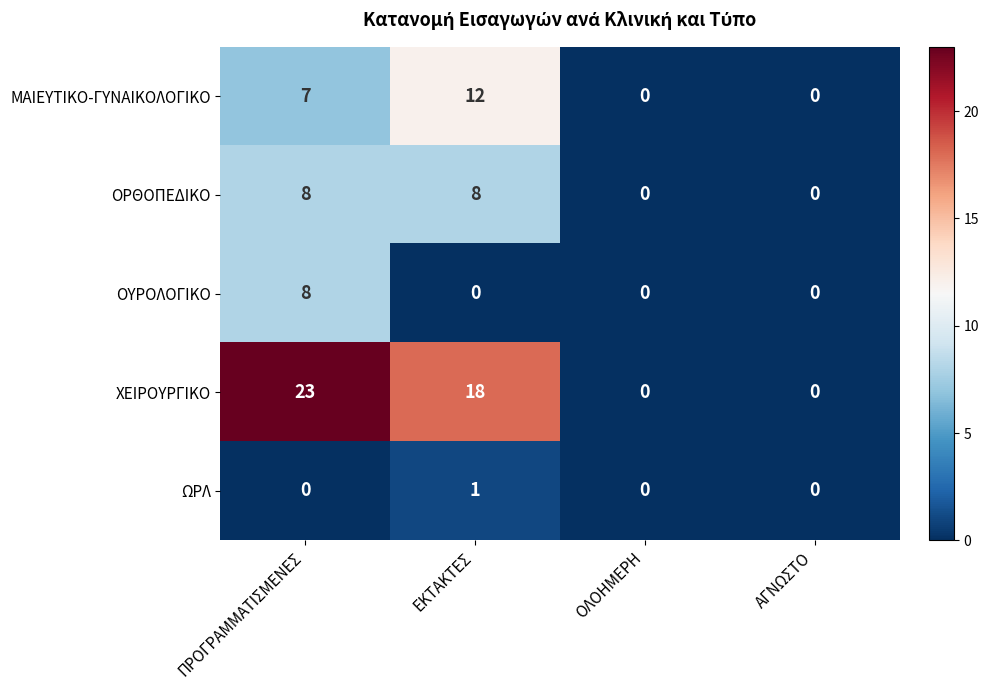

What is the average value of the ΧΕΙΡΟΥΡΓΙΚΟ series?

10